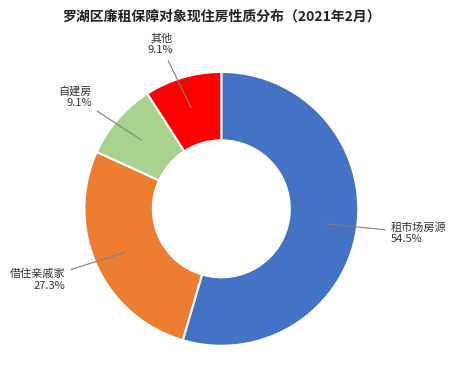

To the nearest percent, what portion does 自建房 represent?

9%